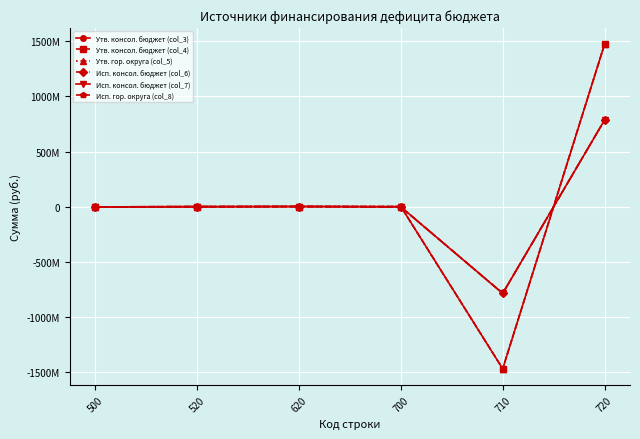

At which label does Утв. консол. бюджет (col_4) first exceed 0?

720